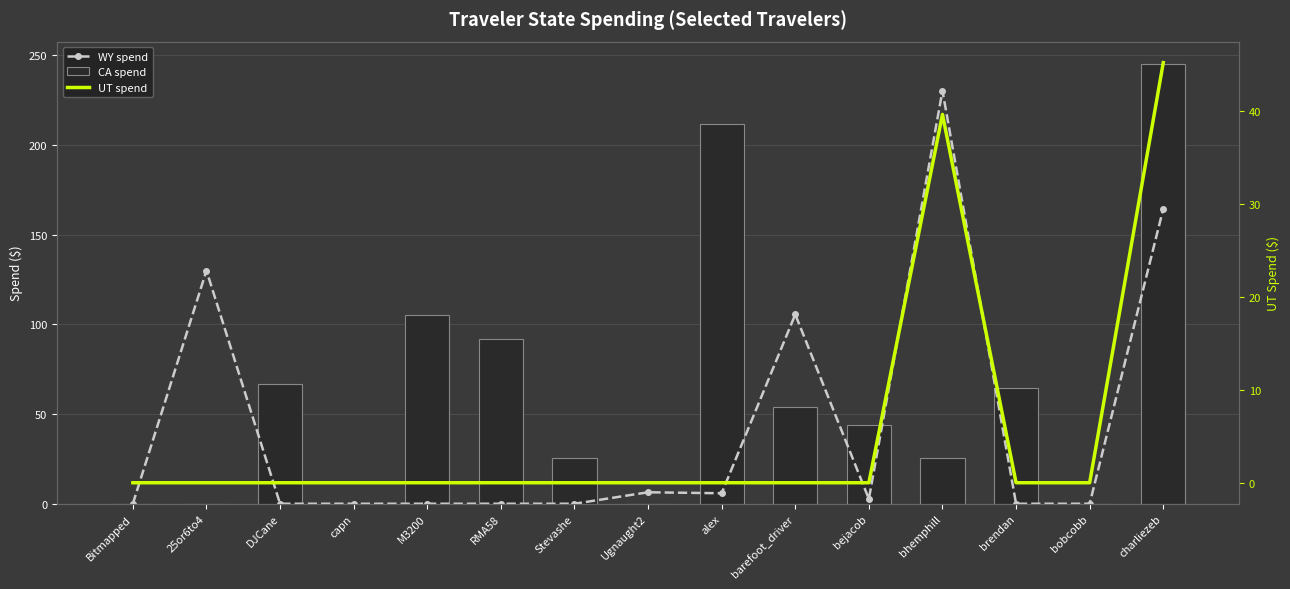

What is the sum of all WY spend values?

645.1